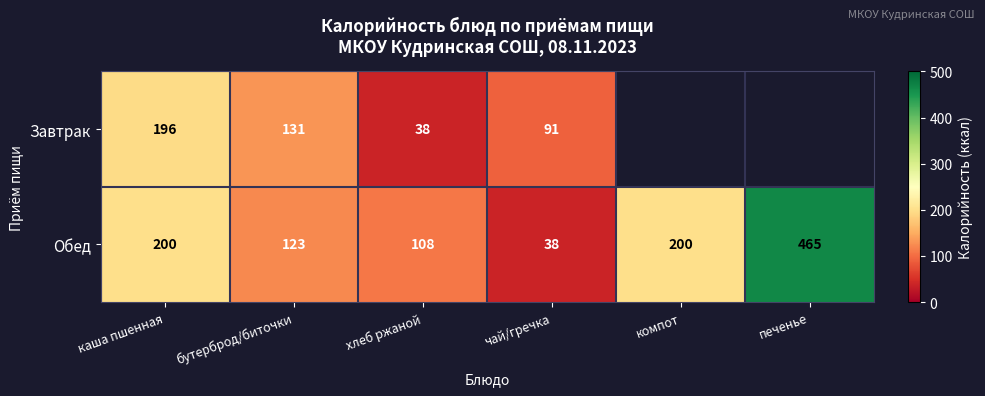

Is the value of Завтрак at чай/гречка greater than the value of Обед at бутерброд/биточки?

No